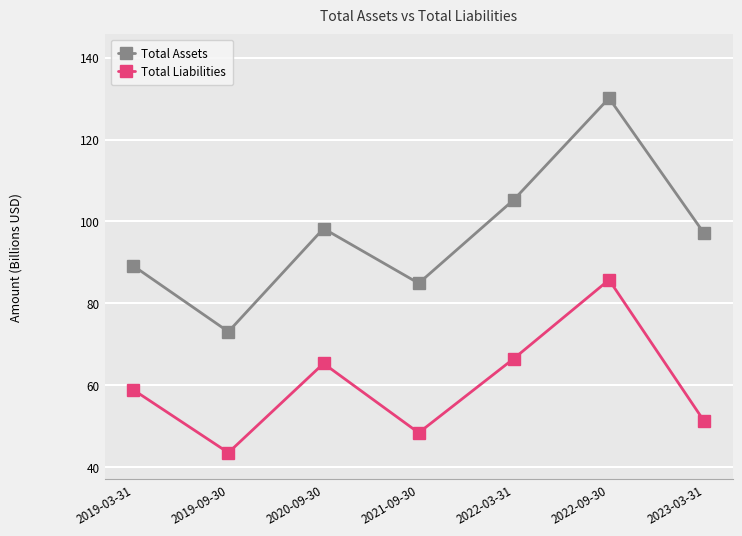

What is the value of the Total Liabilities point at the 1st from the left?

58.9